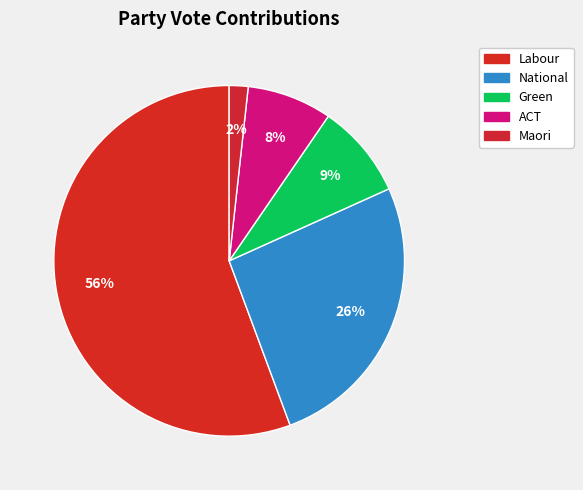

What percentage is NOT represented by Labour?

44.3%